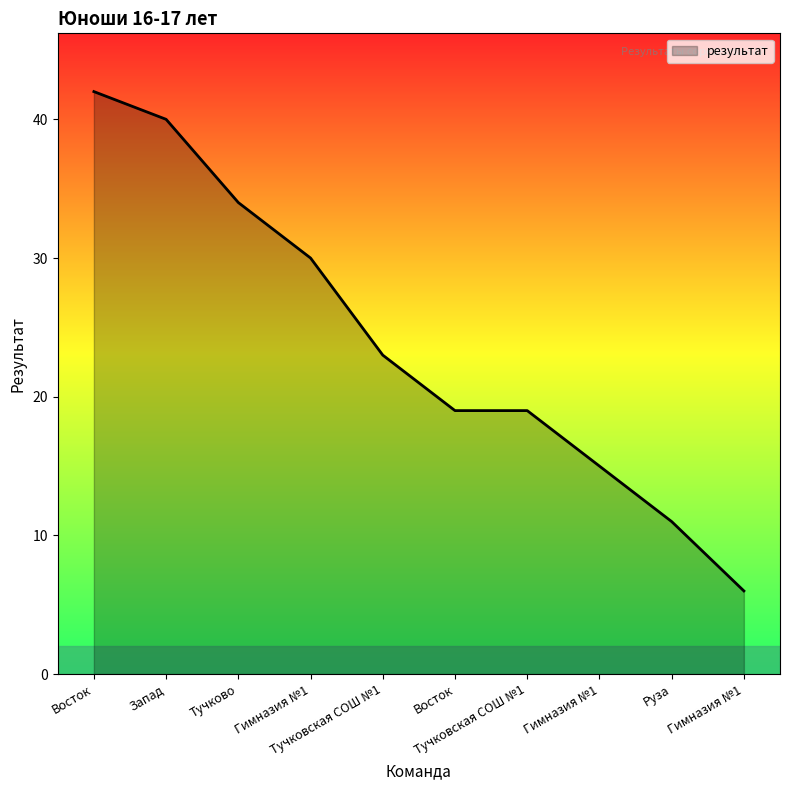

How many lines are shown in the chart?

1